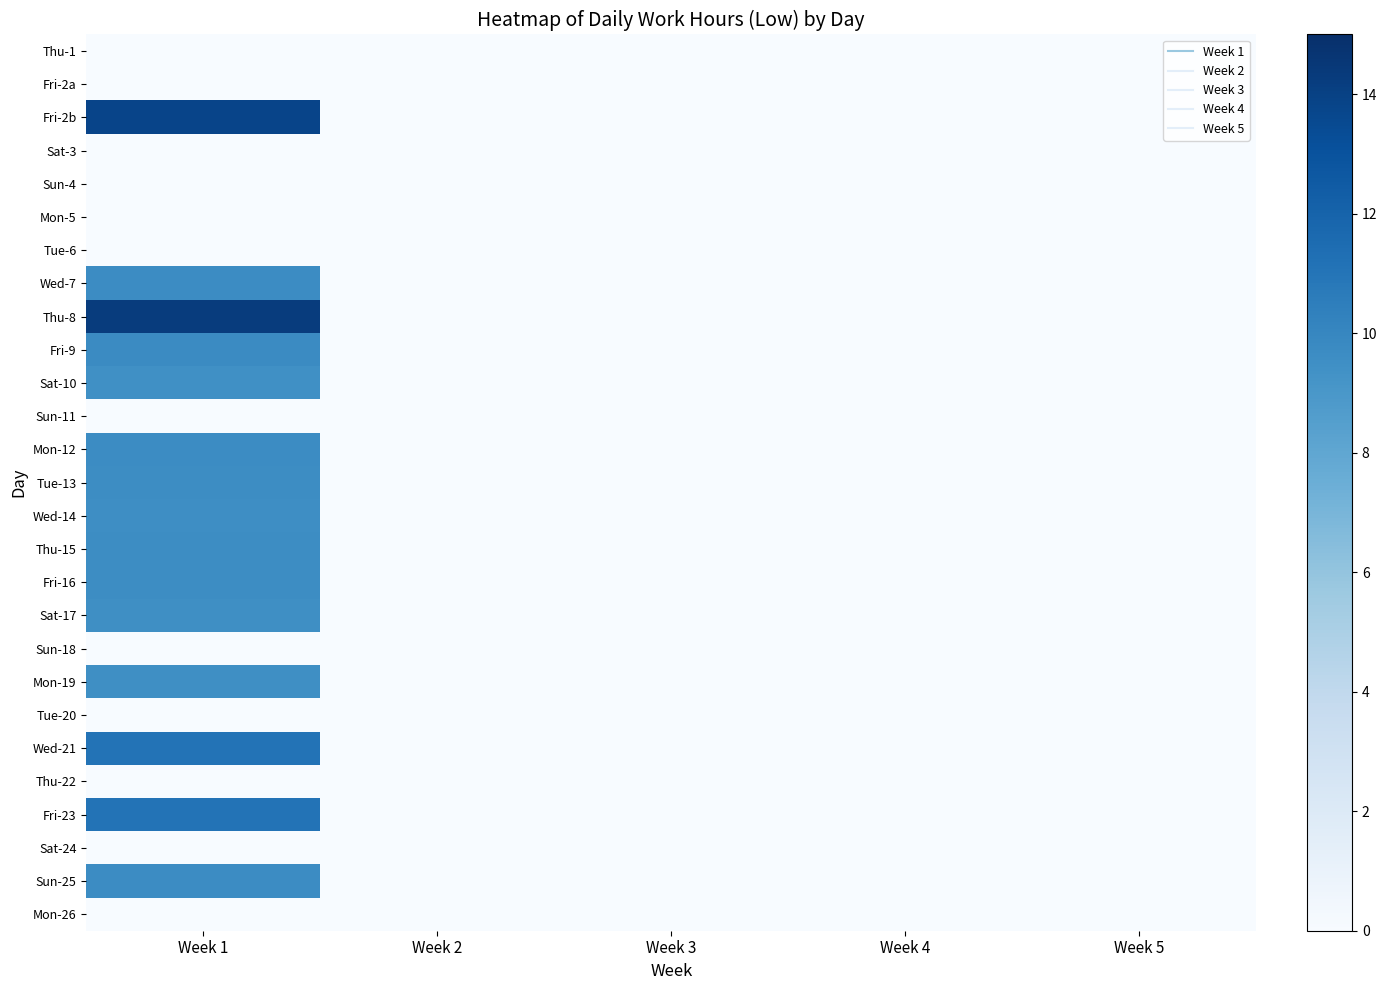

At which category is the sum across all series the highest?

Week 1